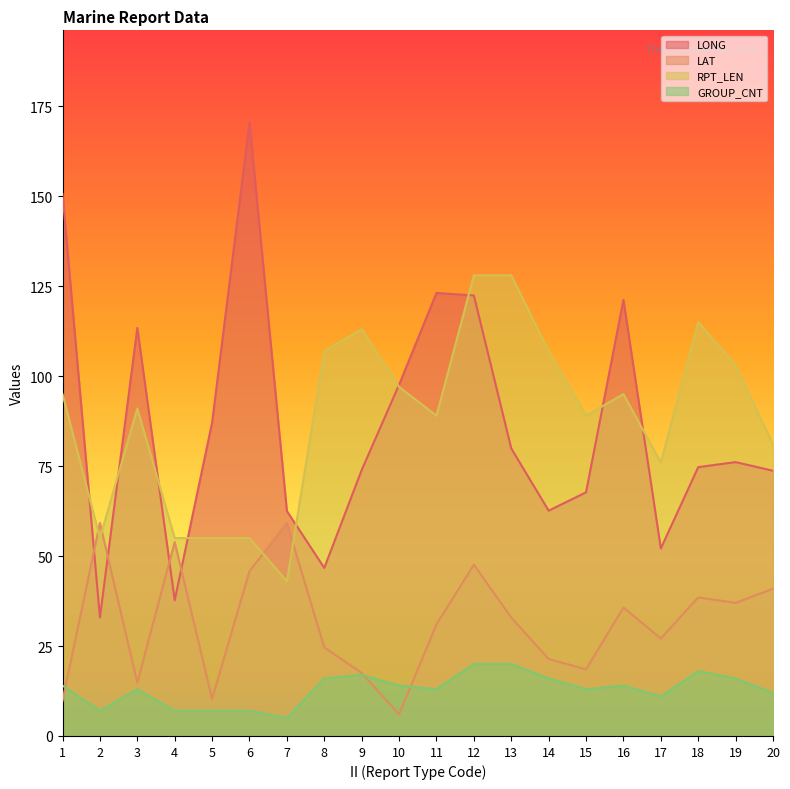

Which category has the highest value across all series?

6